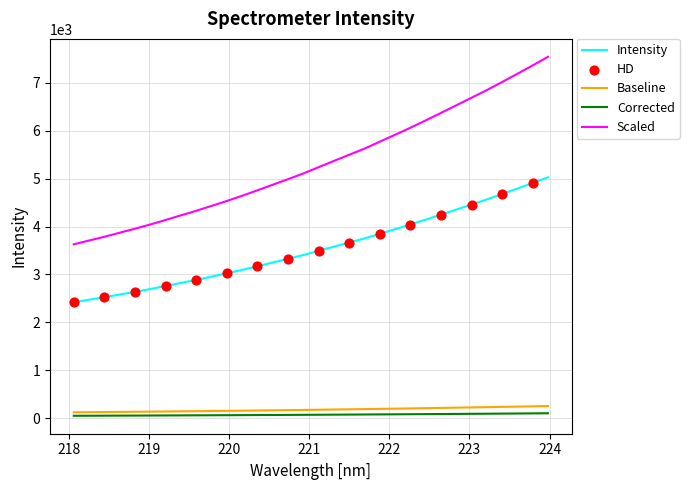

Which series has the largest range (max minus min)?

Scaled